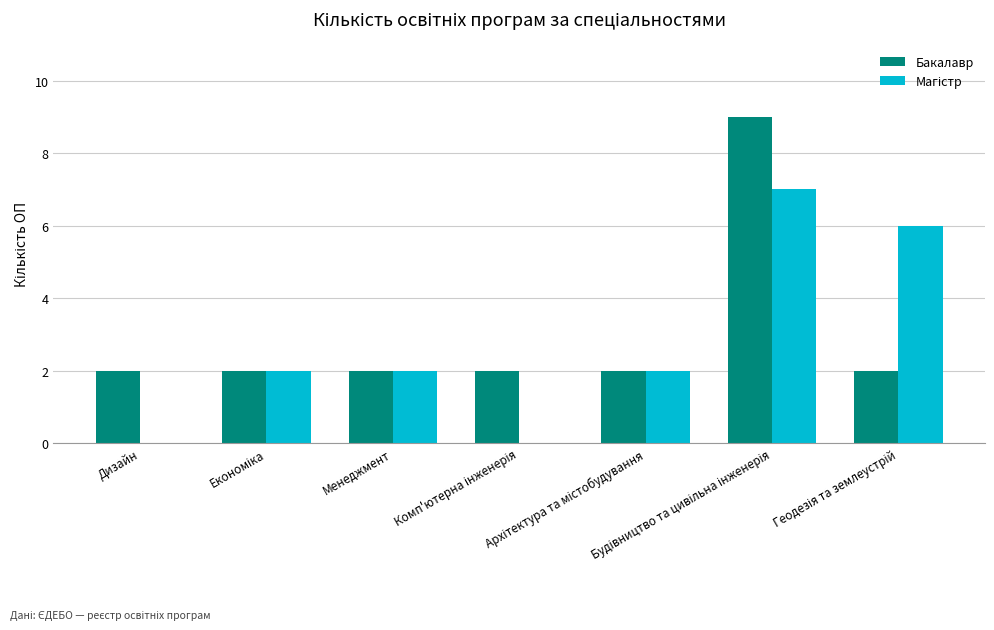

What is the maximum value shown in the chart?

9